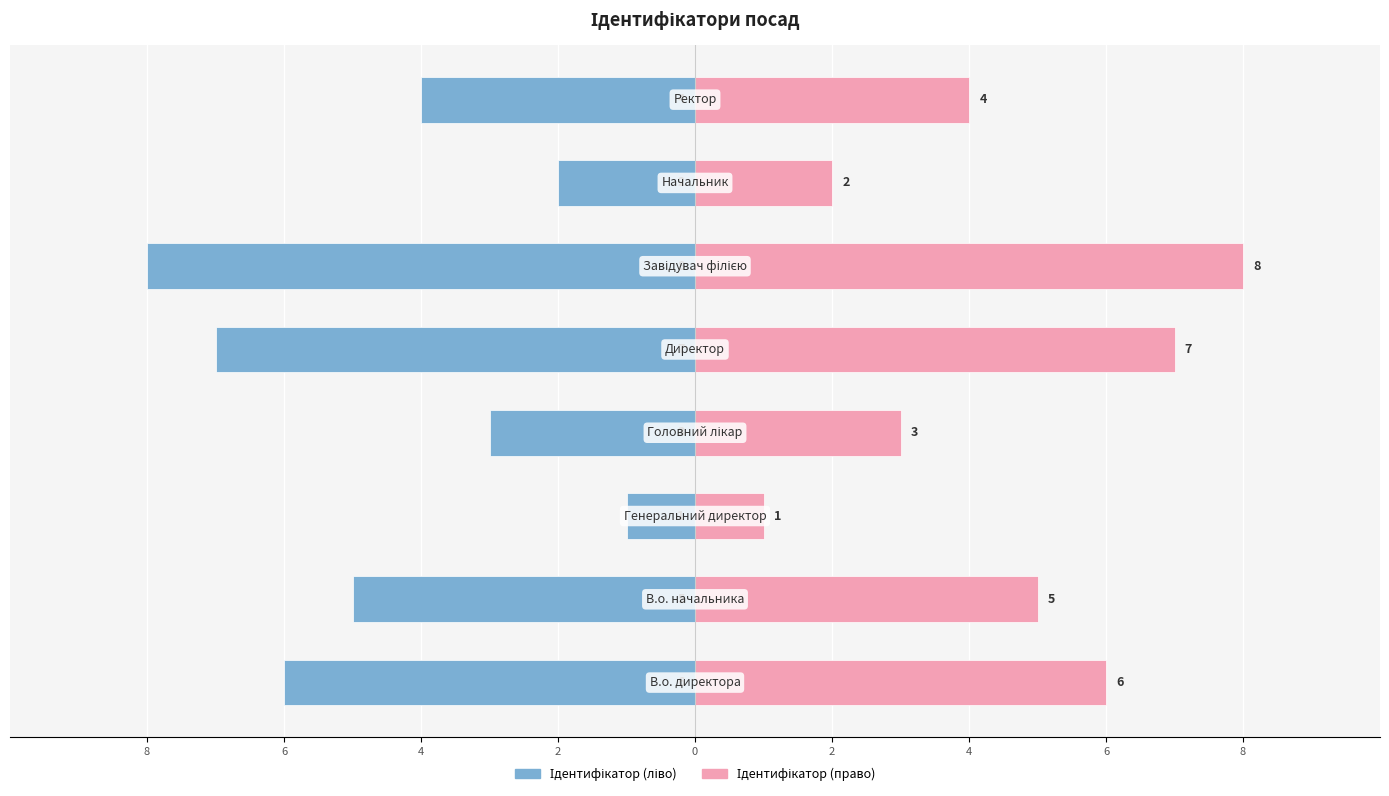

Reading right to left, transcribe all the data shown in this chart.

Ідентифікатор (ліво): -4	-2	-8	-7	-3	-1	-5	-6
Ідентифікатор (право): 4	2	8	7	3	1	5	6